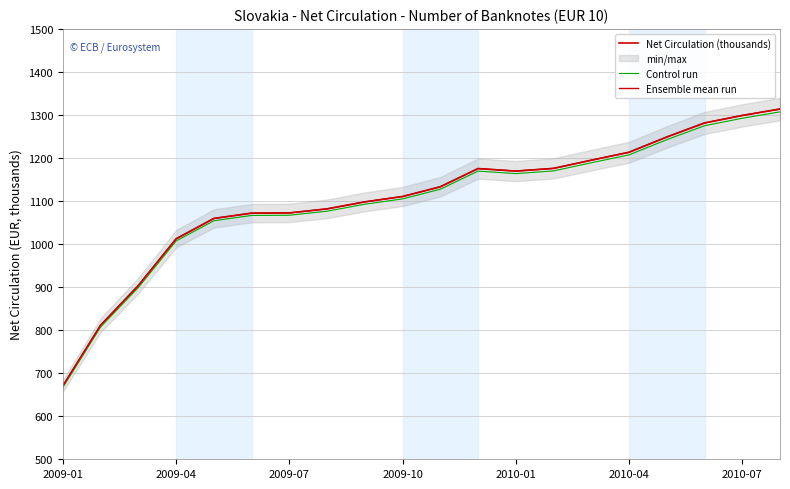

At which label does Ensemble mean run first exceed 1133167?

10